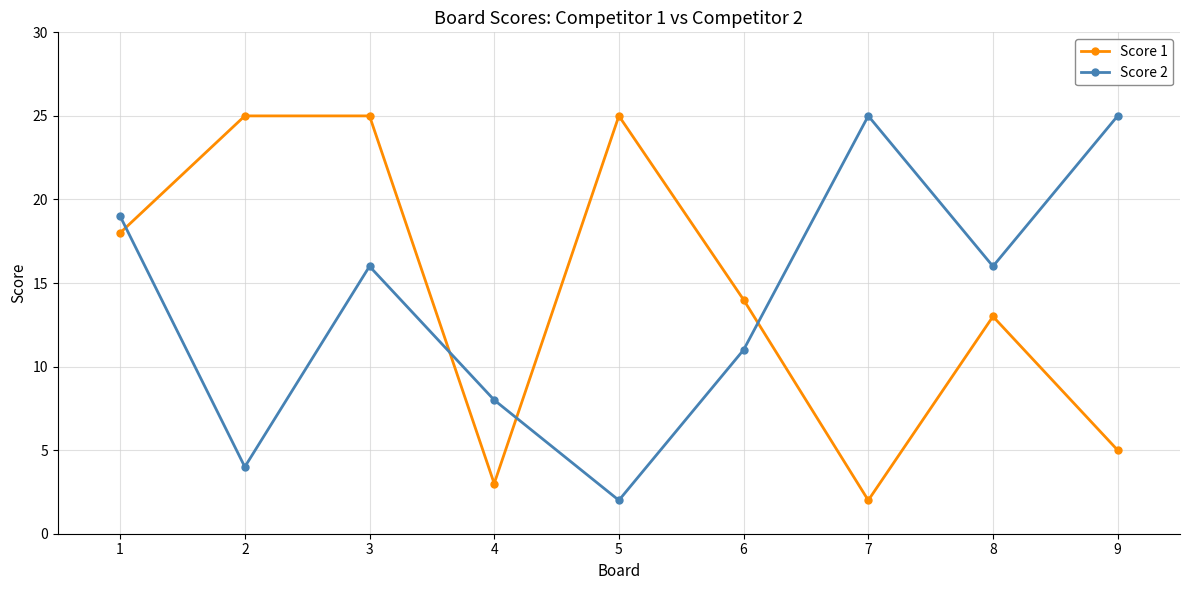

What is the value of the Score 1 point at the 8th from the left?

13